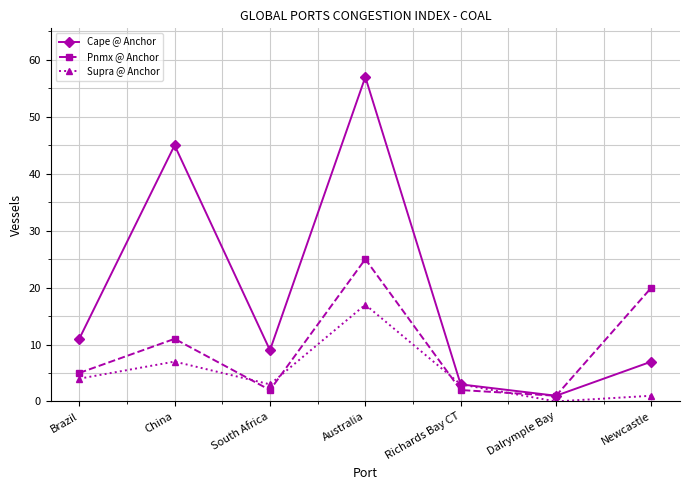

True or false: Pnmx @ Anchor has a value of 2 at South Africa.

True